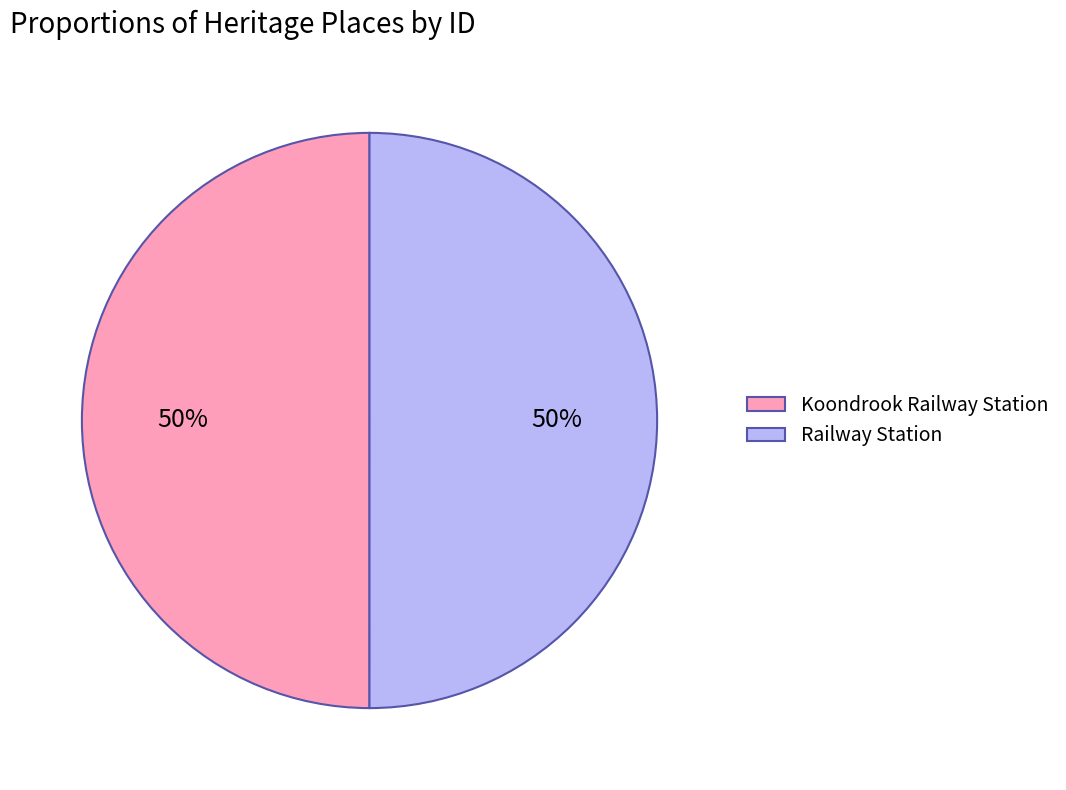

To the nearest percent, what is the average slice percentage?

50%